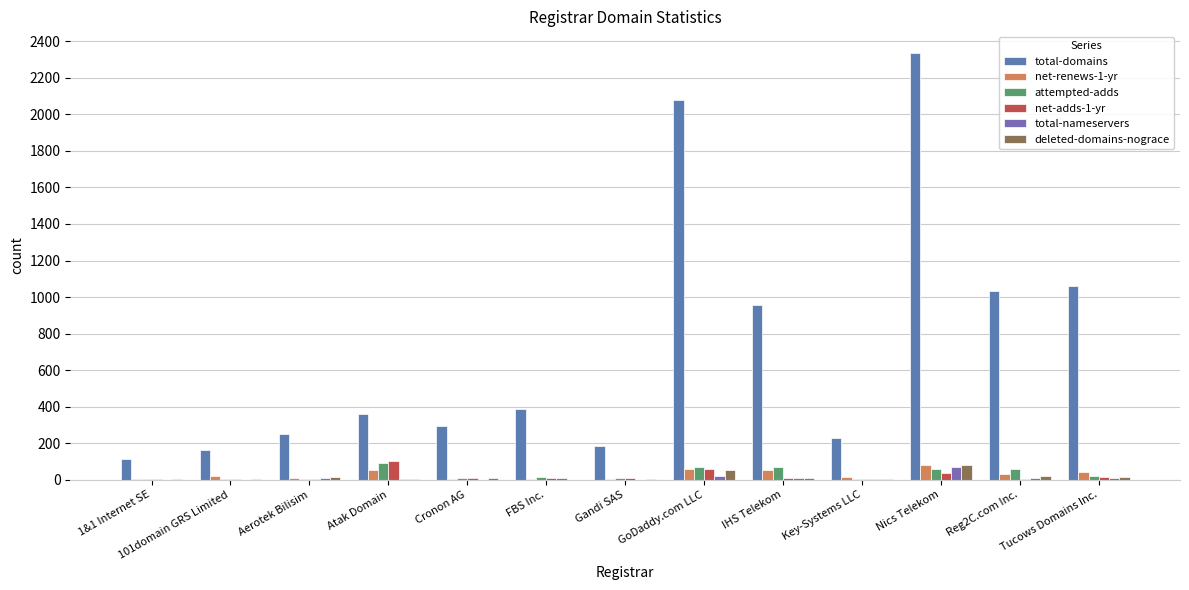

Is it true that total-domains equals 1804 at Tucows Domains Inc.?

False